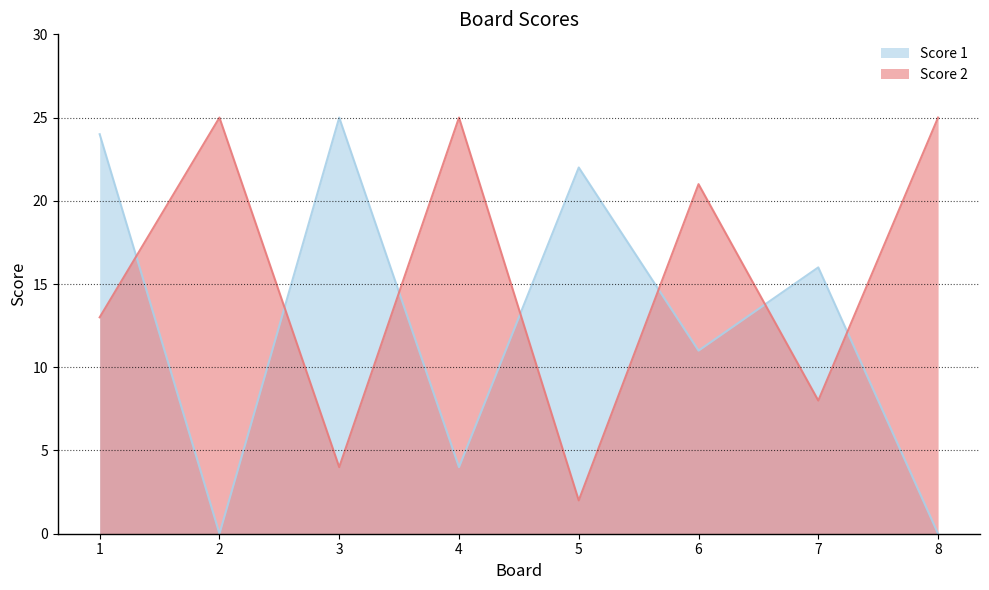

Where do Score 2 and Score 1 first cross each other?

1 and 2